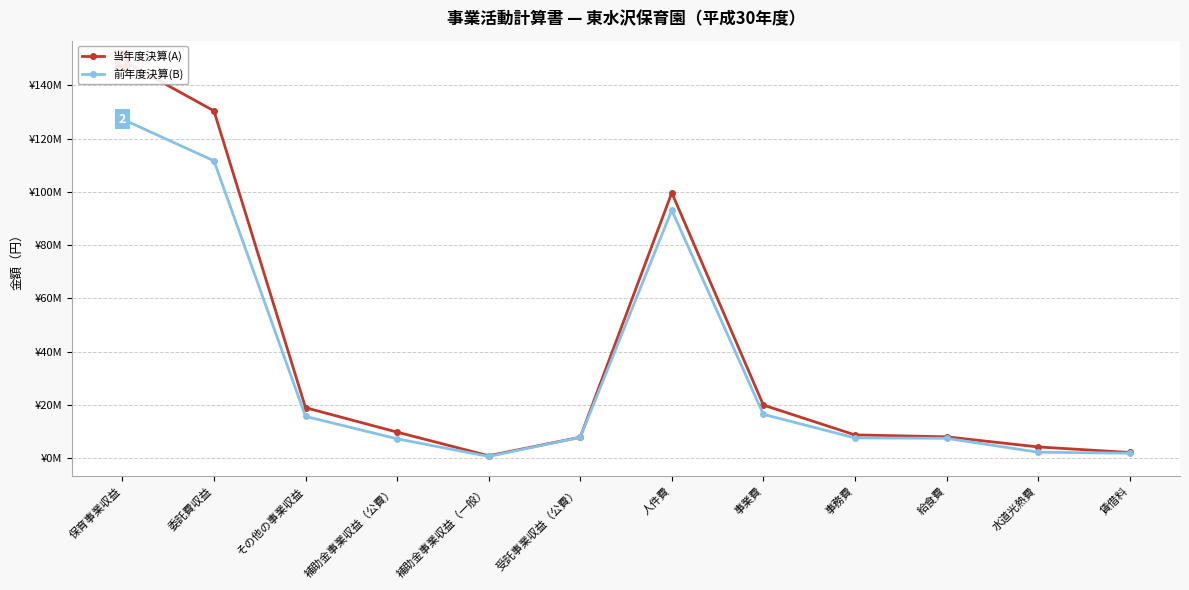

Where is the first local maximum for 当年度決算(A)?

人件費